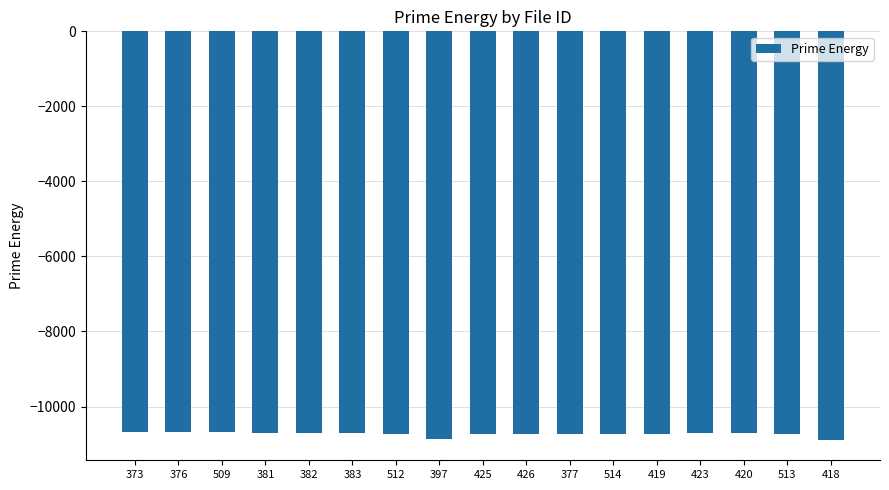

The value at 512 is -17907.4. True or false?

False